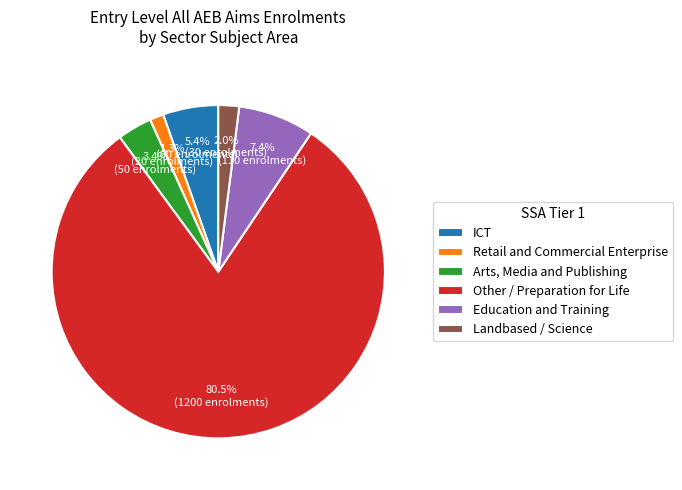

The Arts, Media and Publishing slice represents 18% of the pie. True or false?

False